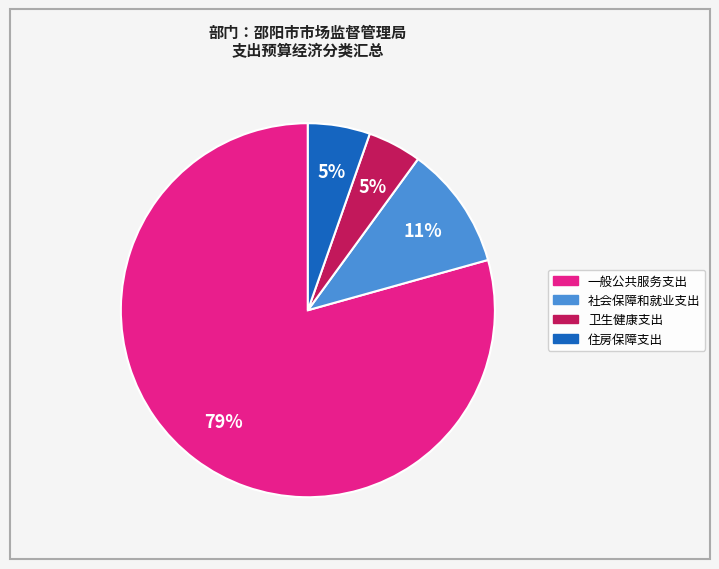

Which slice is the largest?

一般公共服务支出